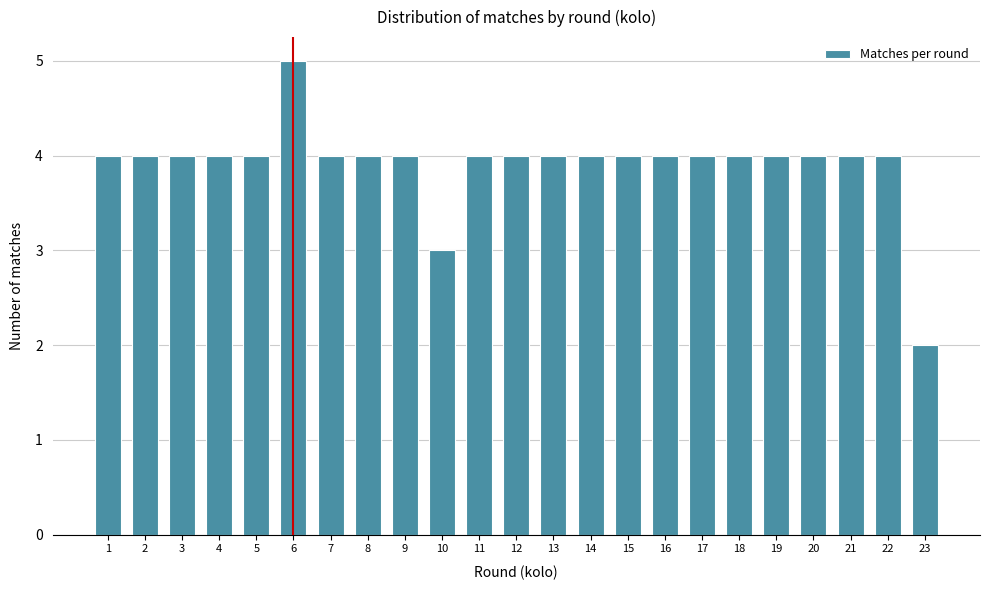

Reading left to right, transcribe all the data shown in this chart.

4	4	4	4	4	5	4	4	4	3	4	4	4	4	4	4	4	4	4	4	4	4	2